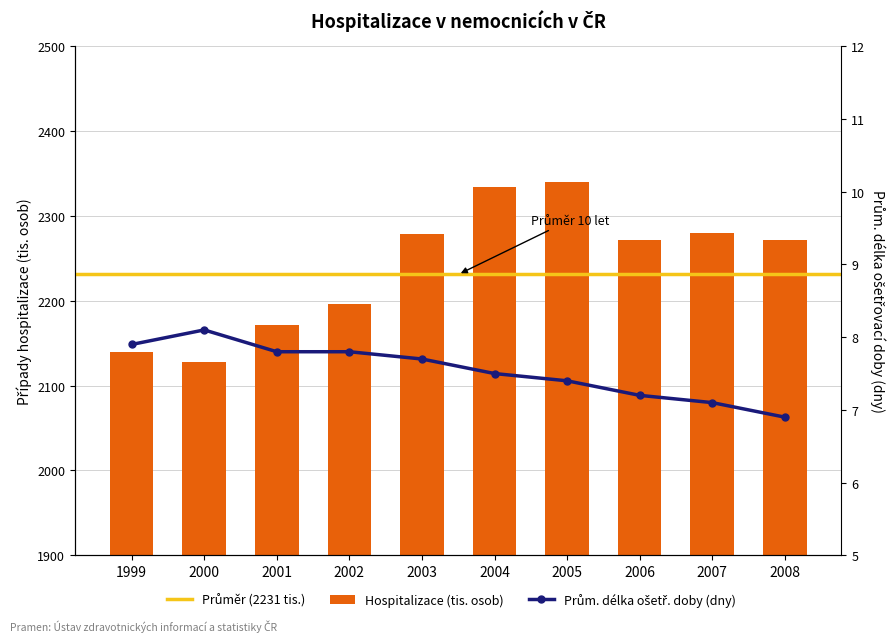

At which category is the sum across all series the highest?

2005